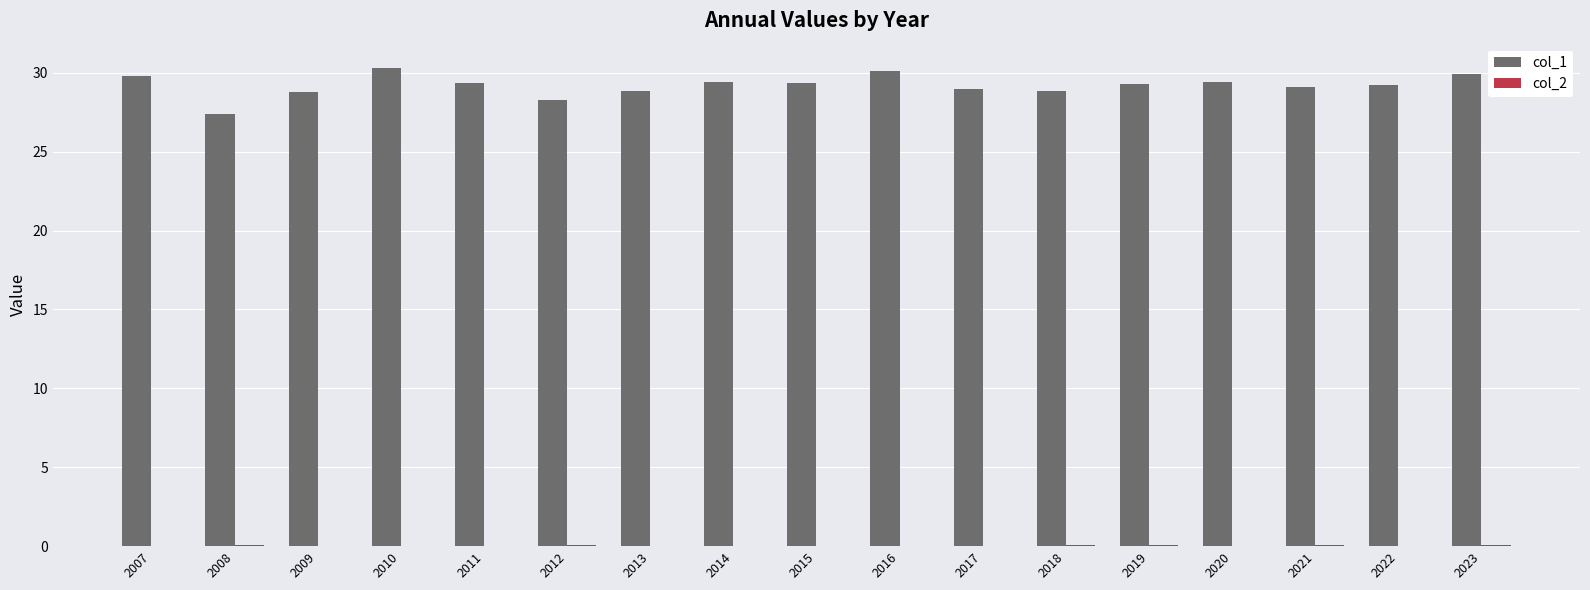

Which series has the largest total across all categories?

col_1